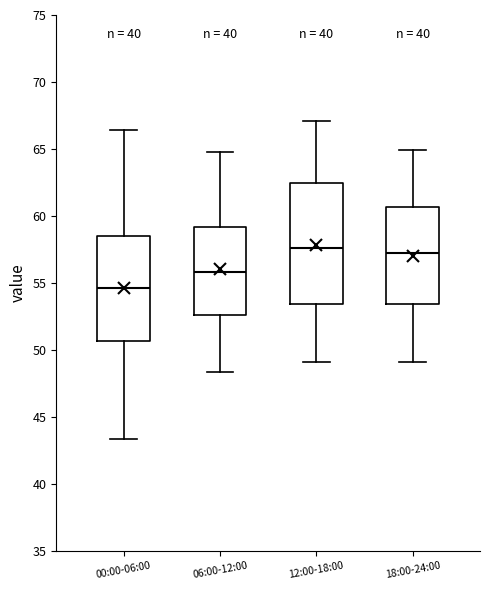

Reading left to right, transcribe this box plot: for each box, give where its median line is, the range the box spans, and where its two whiskers end, as read against the y-axis. The values are not printed on the chart, so give them approximately, as read against the axis.

00:00-06:00: median 54.5, box 50.5 to 58.5, whiskers 43.5 to 66.5
06:00-12:00: median 56.0, box 52.5 to 59.0, whiskers 48.5 to 65.0
12:00-18:00: median 57.5, box 53.5 to 62.5, whiskers 49.0 to 67.0
18:00-24:00: median 57.0, box 53.5 to 60.5, whiskers 49.0 to 65.0